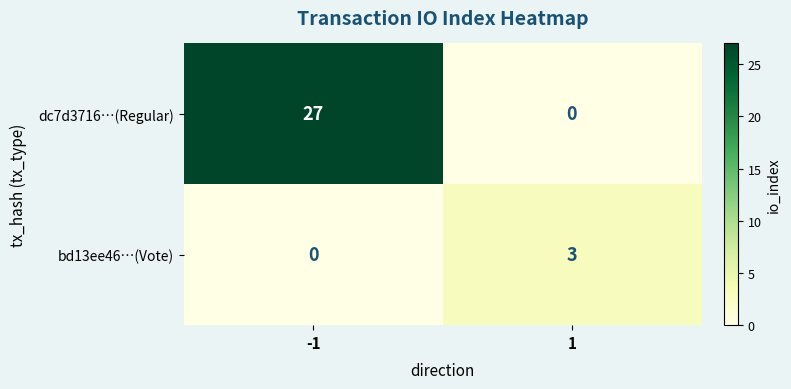

Is it true that bd13ee46…(Vote) equals 0 at -1?

True